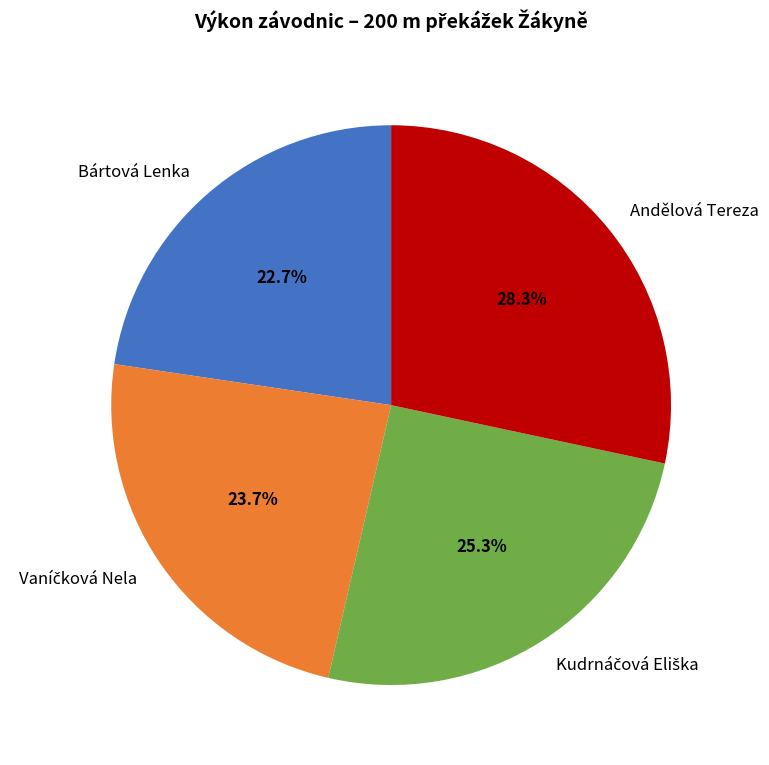

How many segments does this pie chart have?

4